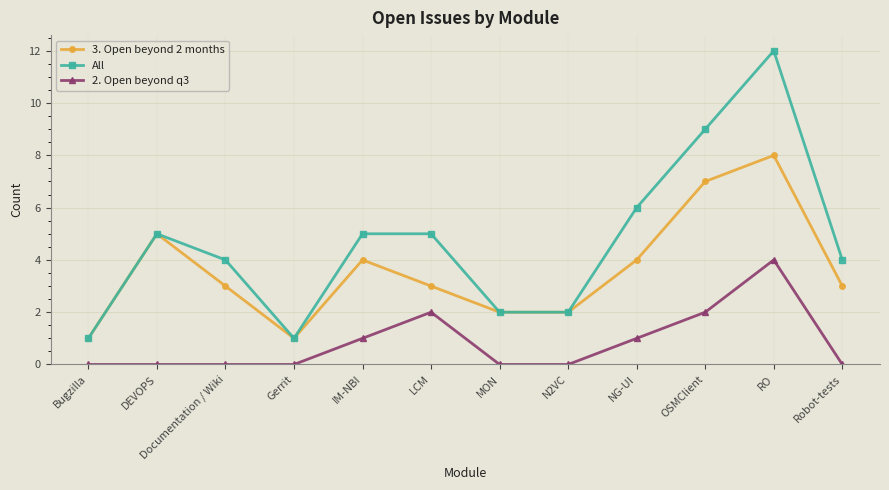

Rank the series by their maximum value, from highest to lowest.

All, 3. Open beyond 2 months, 2. Open beyond q3